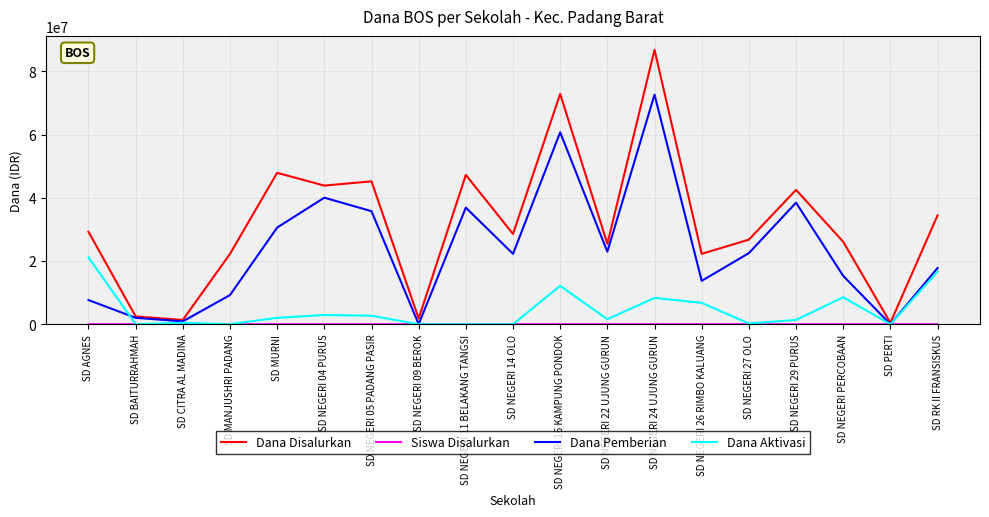

At which category is the sum across all series the highest?

SD NEGERI 24 UJUNG GURUN